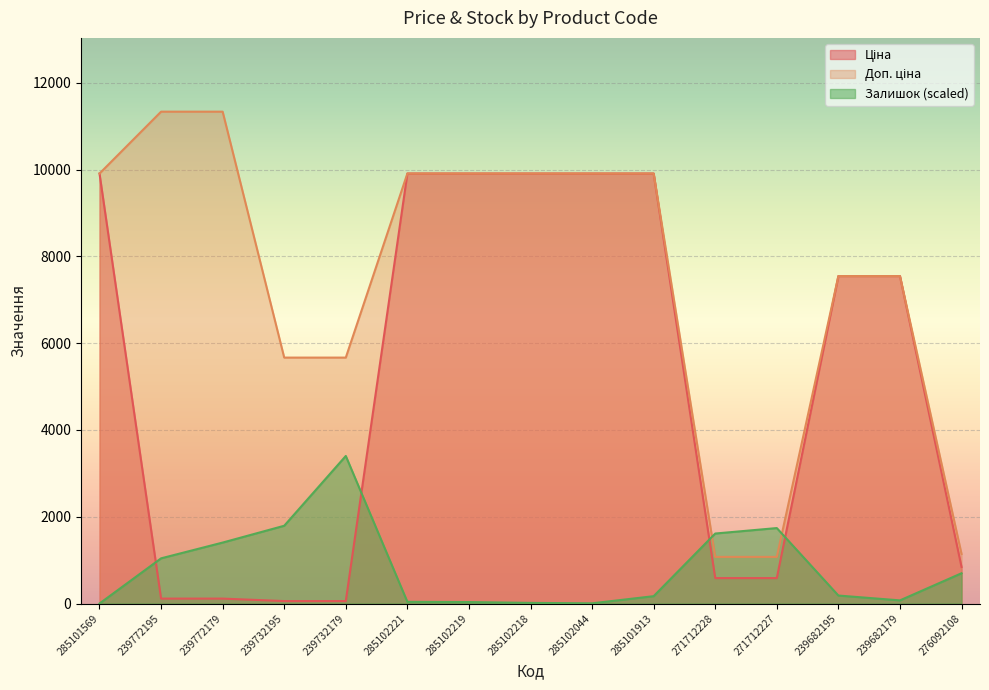

At which label does Доп. ціна reach its peak?

239772195